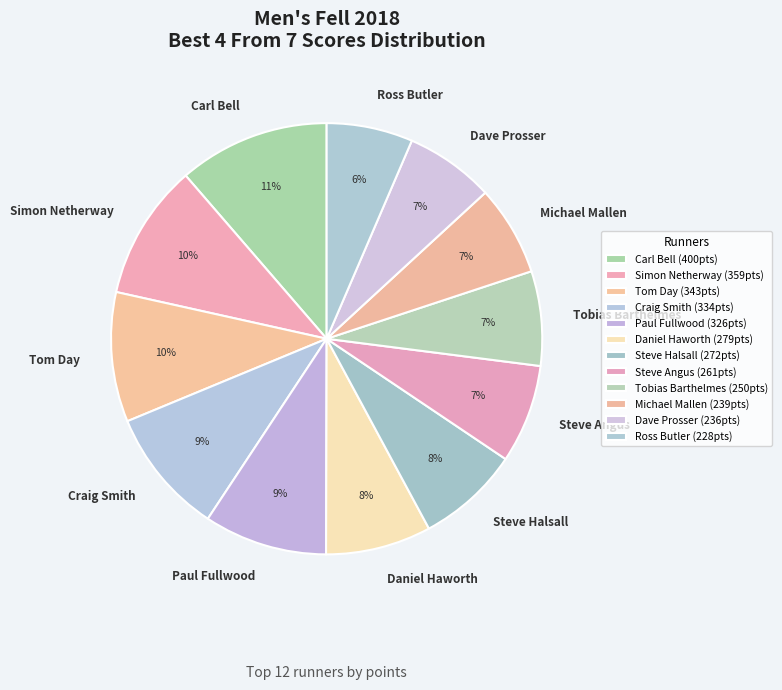

To the nearest percent, what is the difference between the Steve Halsall and Dave Prosser slice percentages?

1%